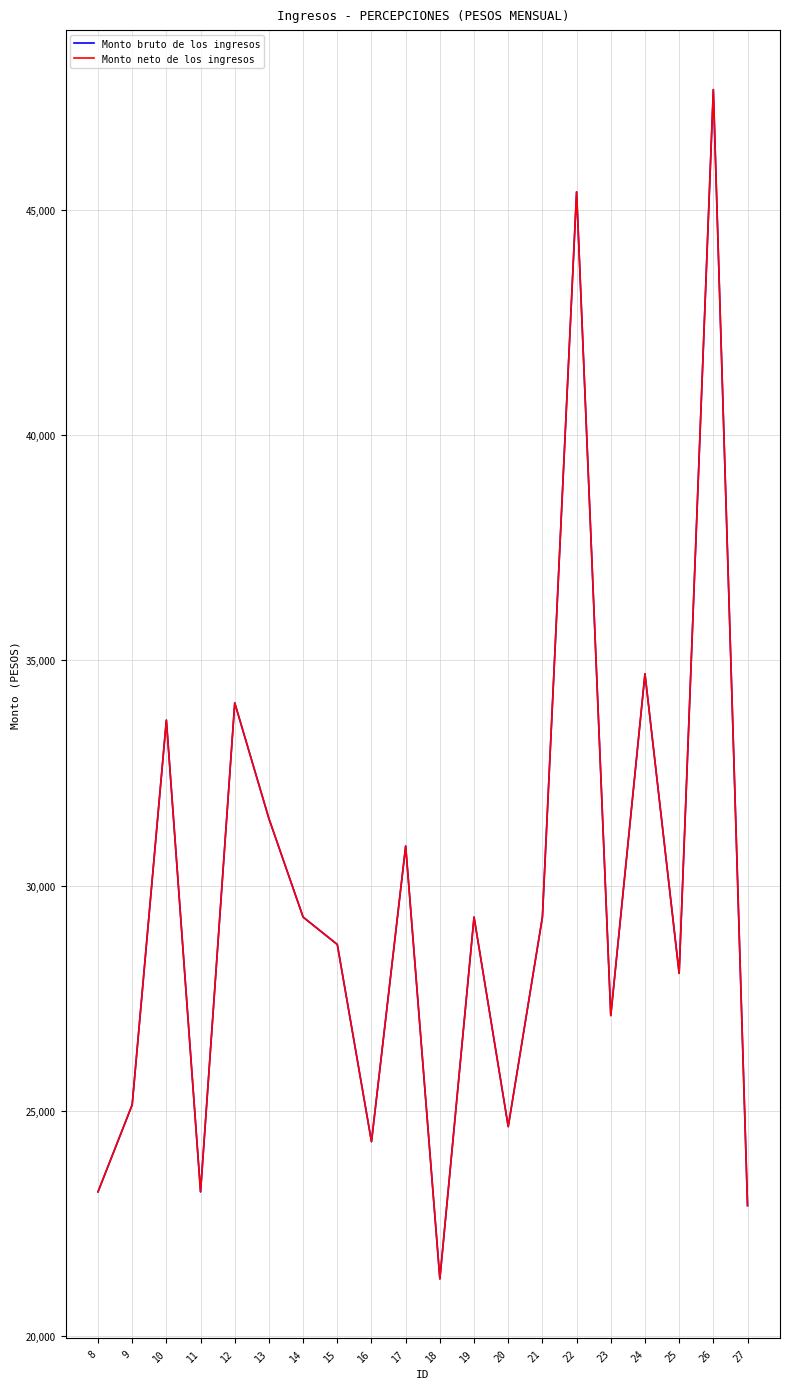

Does the chart display data point markers on the line(s)?

No